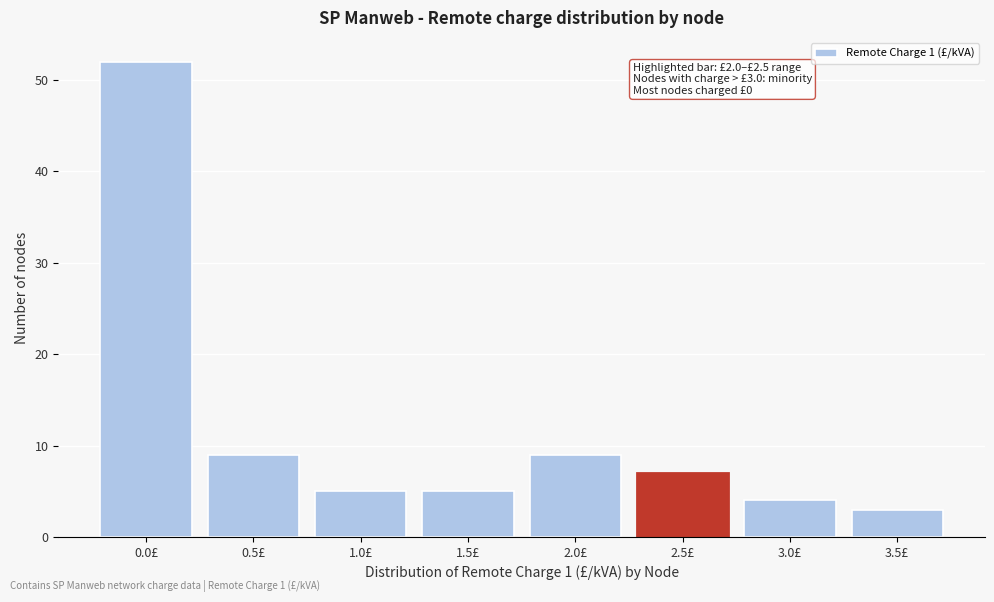

Reading left to right, what are all the values shown in this chart?

0.0£=52	0.5£=9	1.0£=5	1.5£=5	2.0£=9	2.5£=7	3.0£=4	3.5£=3